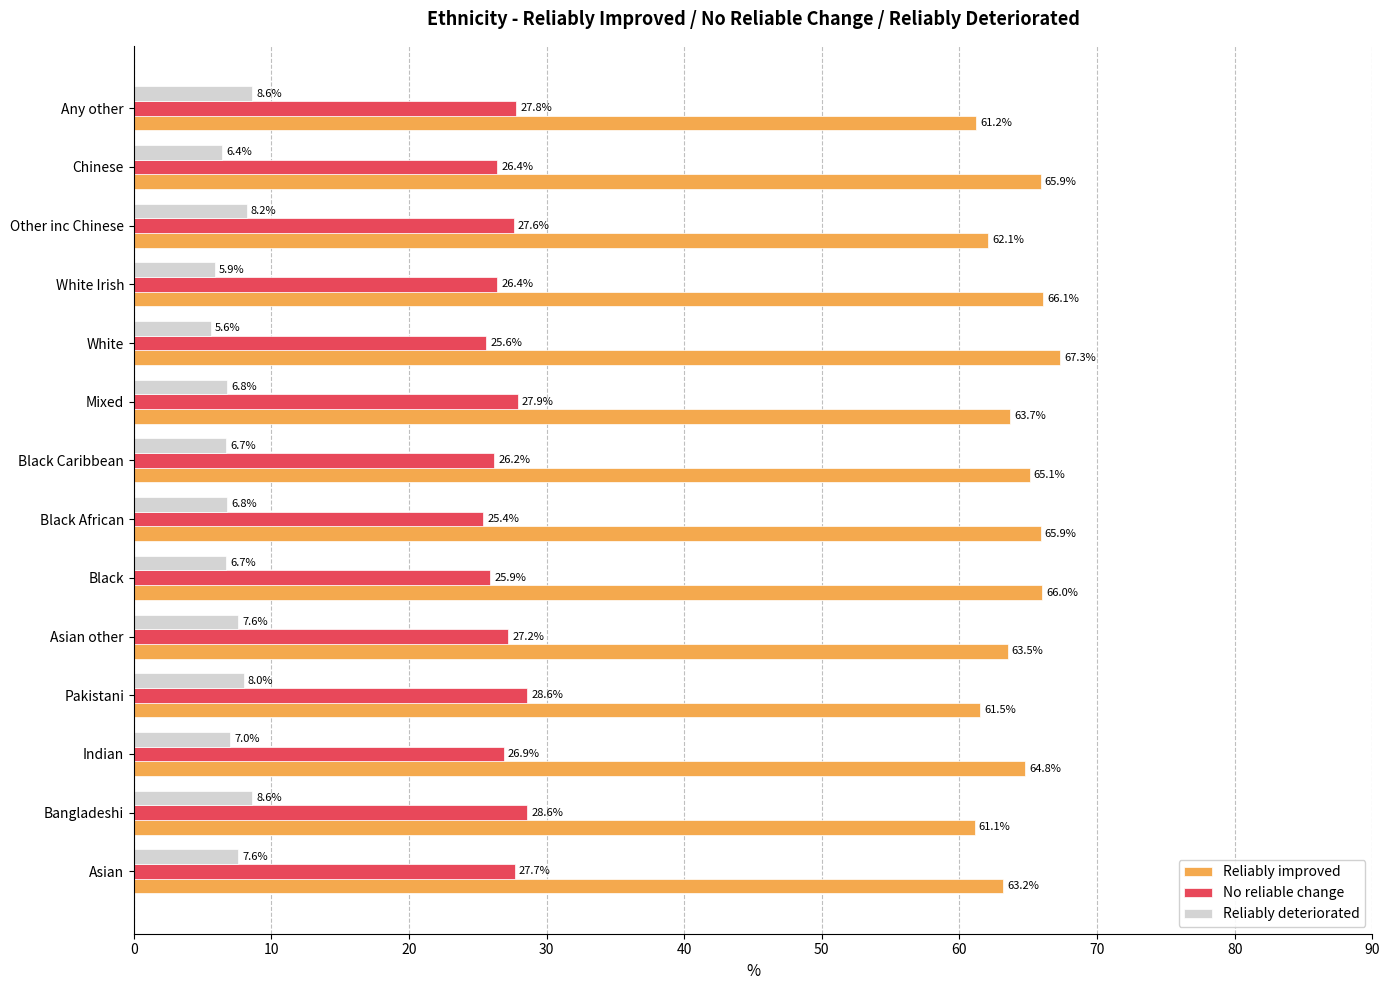

List the series in order of their overall mean, highest first.

Reliably improved, No reliable change, Reliably deteriorated